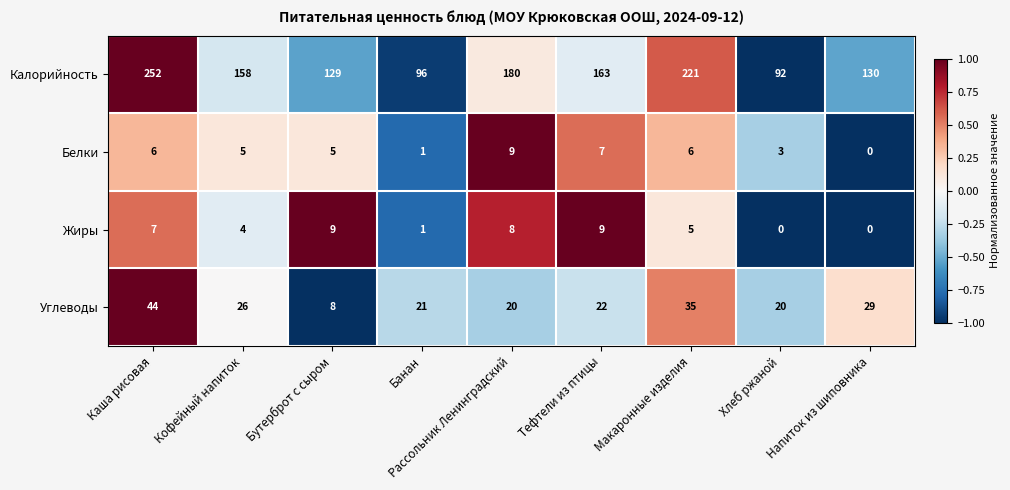

Where does the Жиры series first go above 5?

Каша рисовая